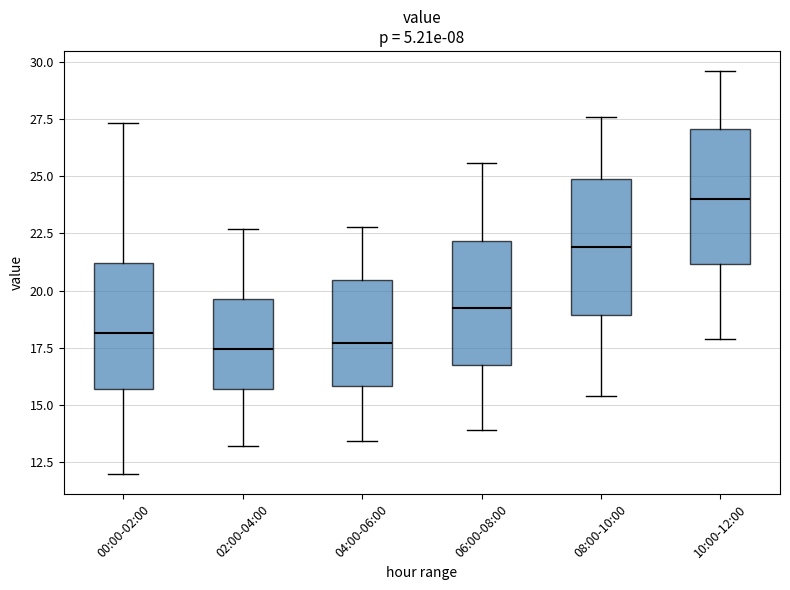

Reading left to right, read every box against the y-axis: the position of its median line, the range the box covers, and the ends of its whiskers. The values are not printed on the chart, so give them approximately, as read against the axis.

00:00-02:00: median 18.0, box 15.5 to 21.0, whiskers 12.0 to 27.5
02:00-04:00: median 17.5, box 15.5 to 19.5, whiskers 13.0 to 22.5
04:00-06:00: median 17.5, box 16.0 to 20.5, whiskers 13.5 to 23.0
06:00-08:00: median 19.5, box 16.5 to 22.0, whiskers 14.0 to 25.5
08:00-10:00: median 22.0, box 19.0 to 25.0, whiskers 15.5 to 27.5
10:00-12:00: median 24.0, box 21.0 to 27.0, whiskers 18.0 to 29.5